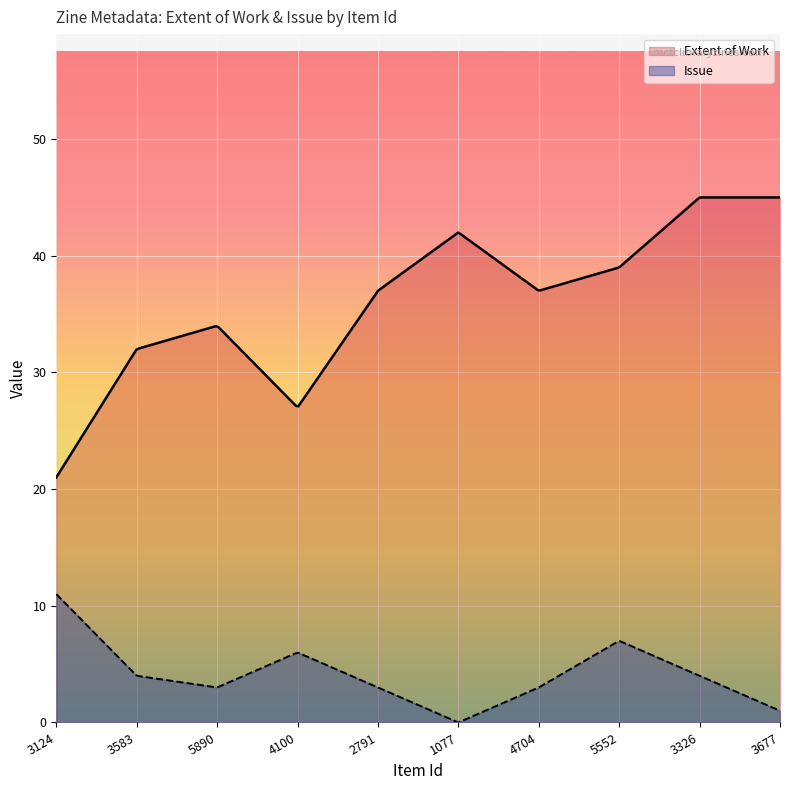

Which series has the widest spread of values?

Extent of Work